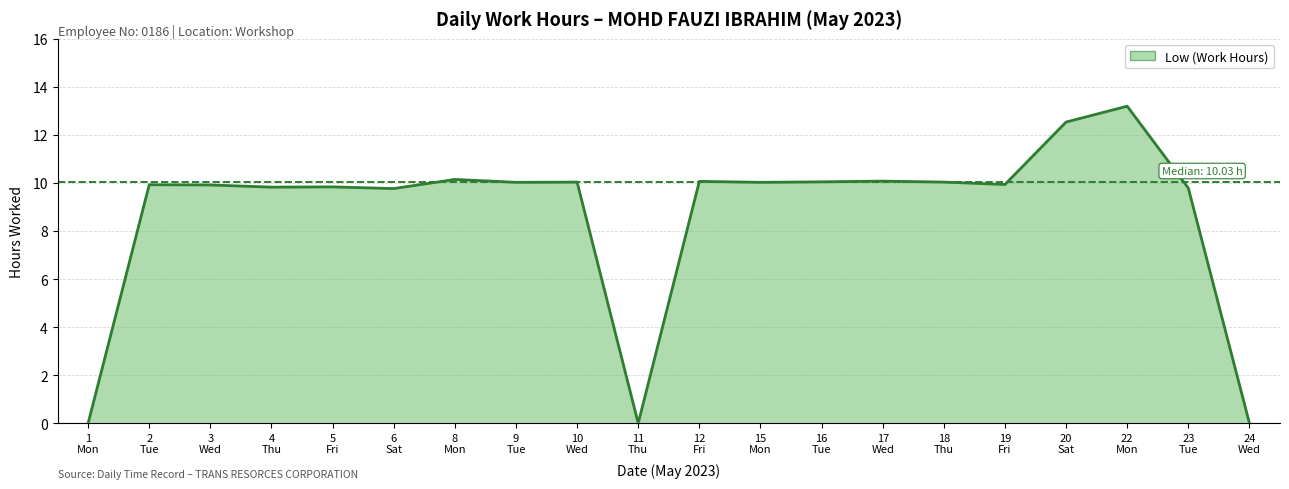

Rank the categories by value from lowest to highest.

1 Mon, 11 Thu, 24 Wed, 6 Sat, 23 Tue, 4 Thu, 5 Fri, 3 Wed, 2 Tue, 19 Fri, 9 Tue, 15 Mon, 10 Wed, 18 Thu, 16 Tue, 12 Fri, 17 Wed, 8 Mon, 20 Sat, 22 Mon